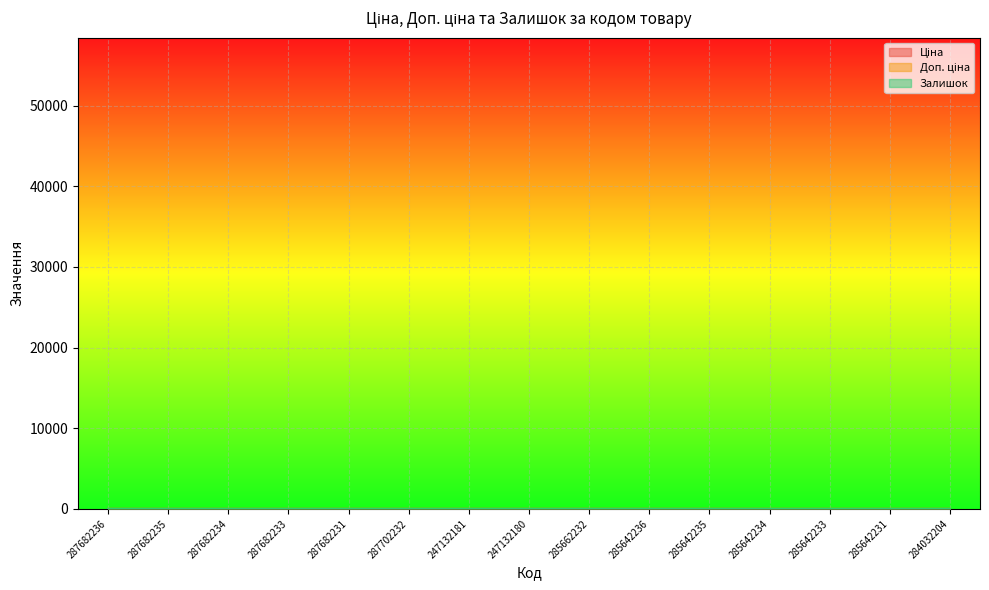

What is the difference between the maximum and minimum values in the Доп. ціна series?

1.0